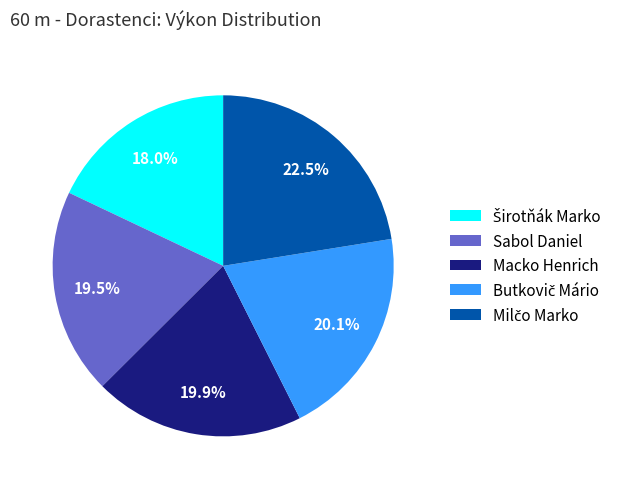

Count the number of slices in the pie.

5